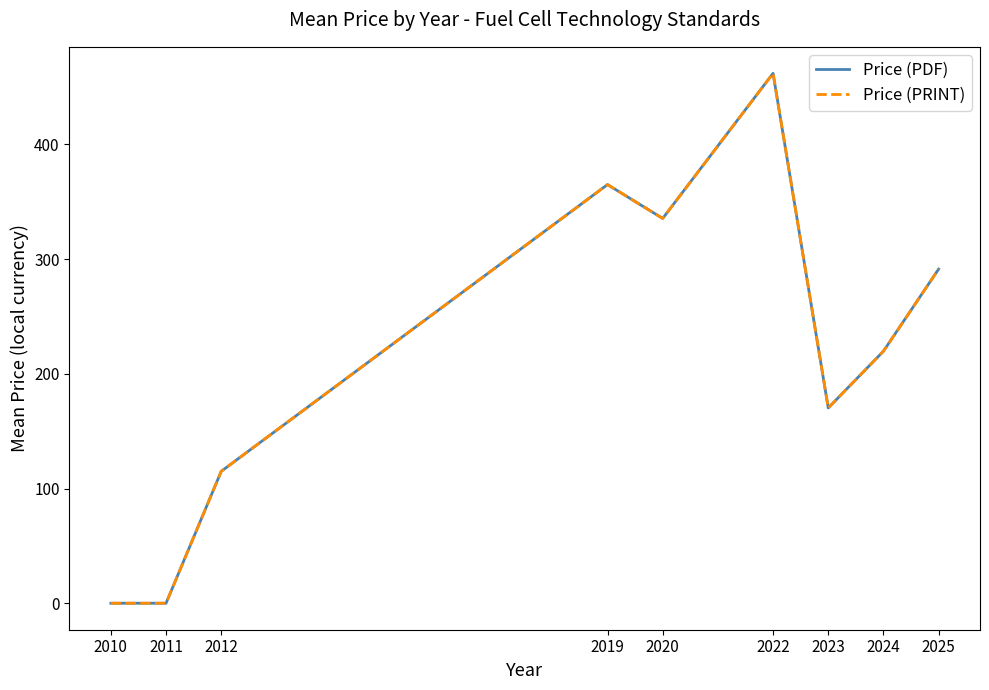

Does the chart display data point markers on the line(s)?

No